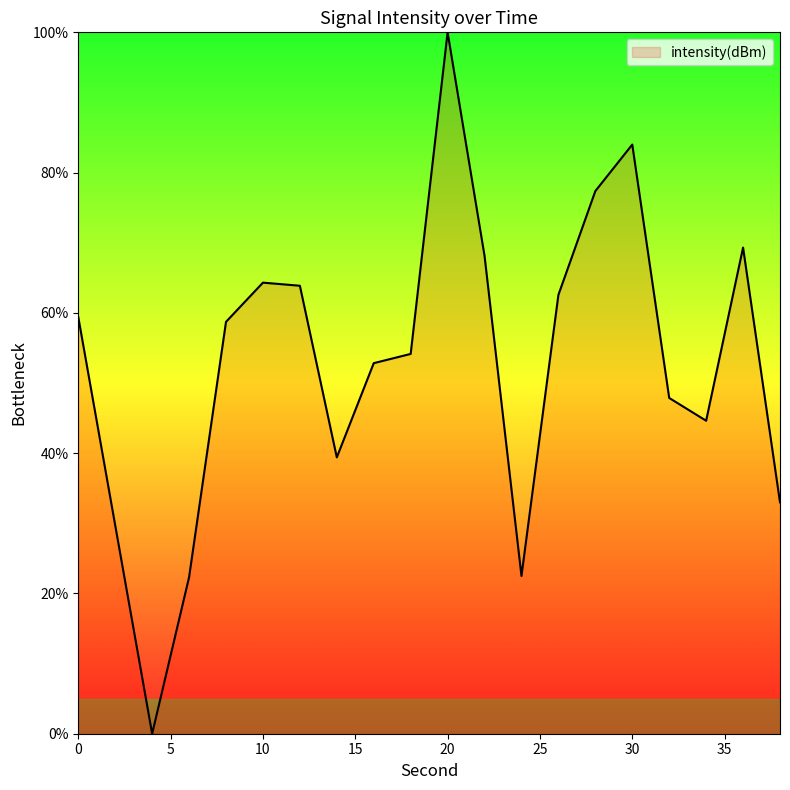

What is the difference between the maximum and minimum values?

100.0